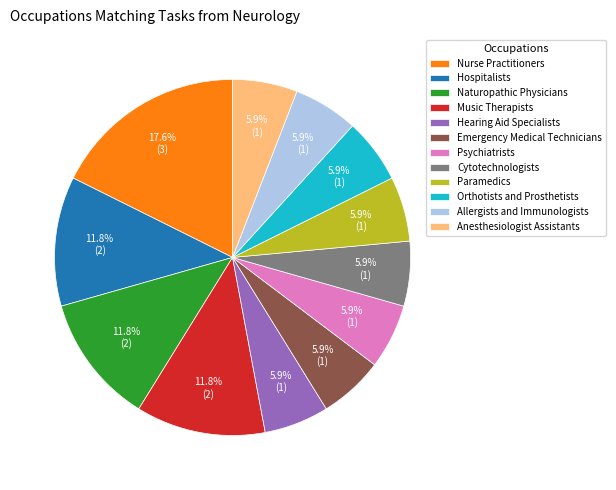

To the nearest percent, what portion does Hearing Aid Specialists represent?

6%